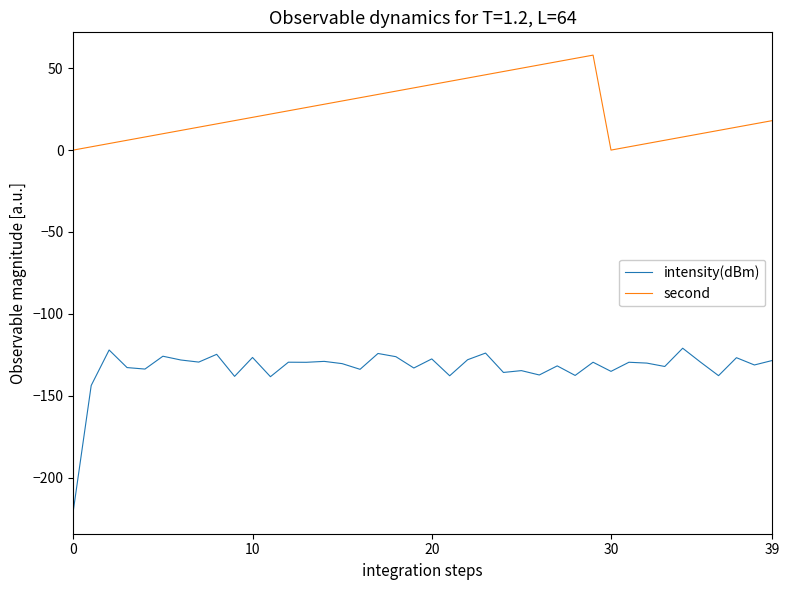

Which series has the widest spread of values?

intensity(dBm)